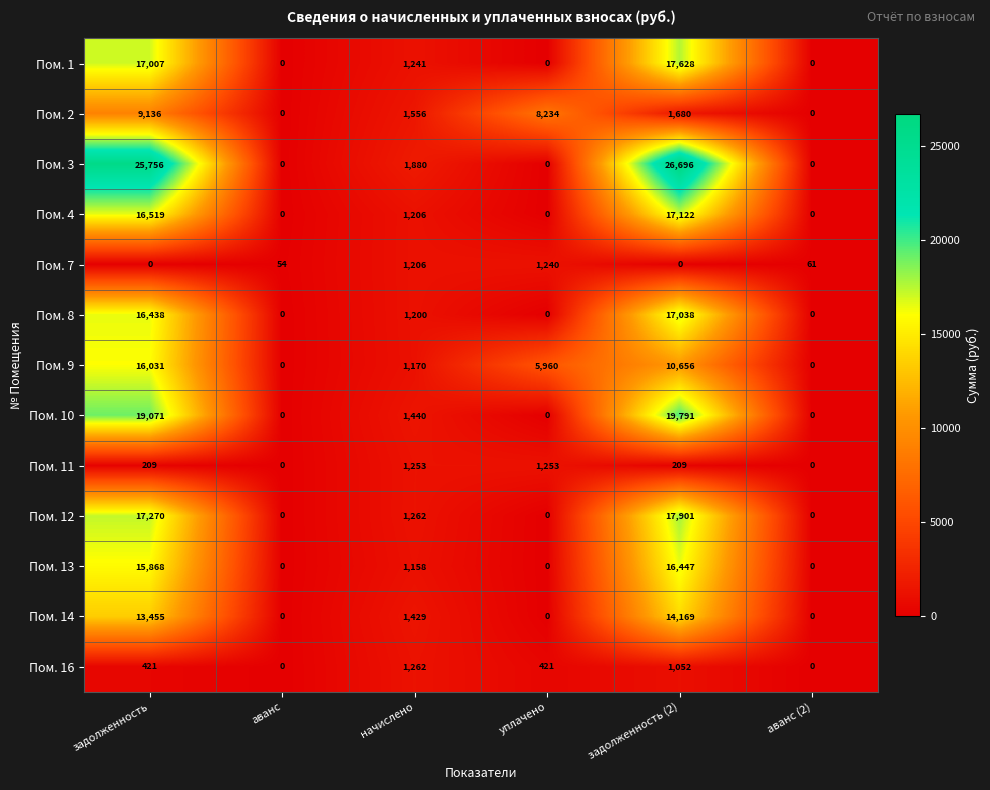

What is the sum of all Пом. 12 values?

36433